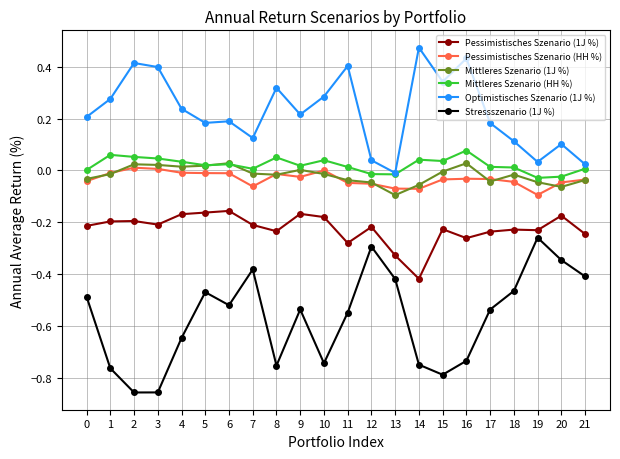

True or false: Mittleres Szenario (1J %) has more than 0 interior local peaks.

True